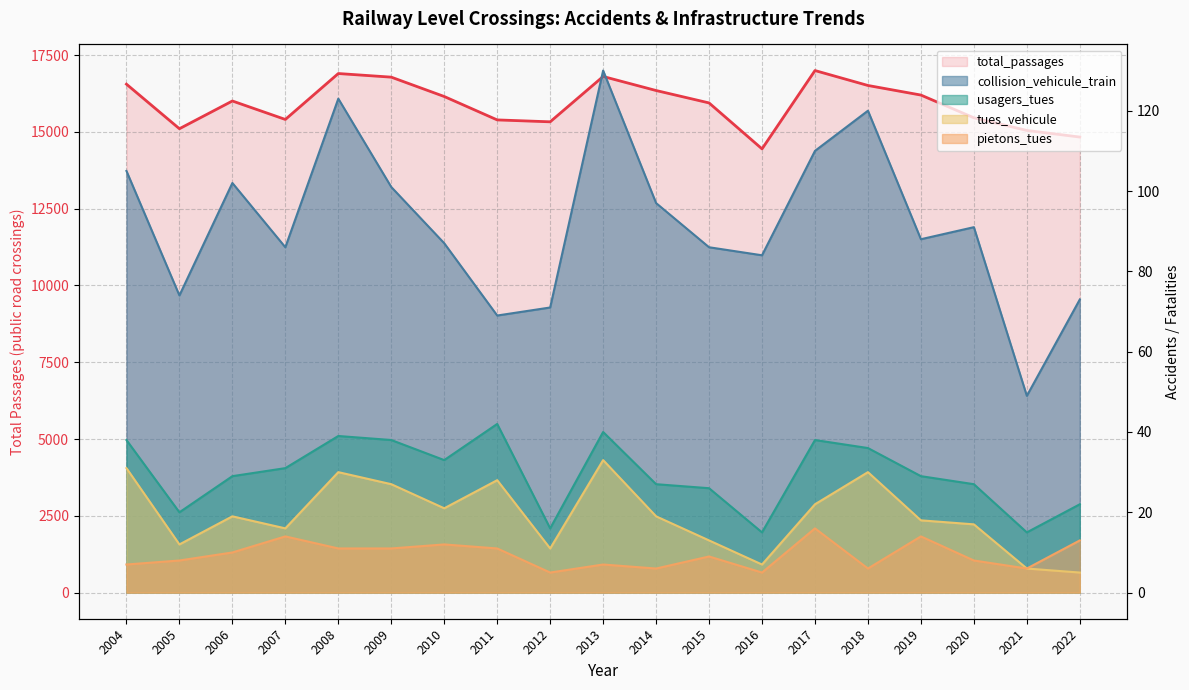

Where does the pietons_tues series first go above 9?

2006